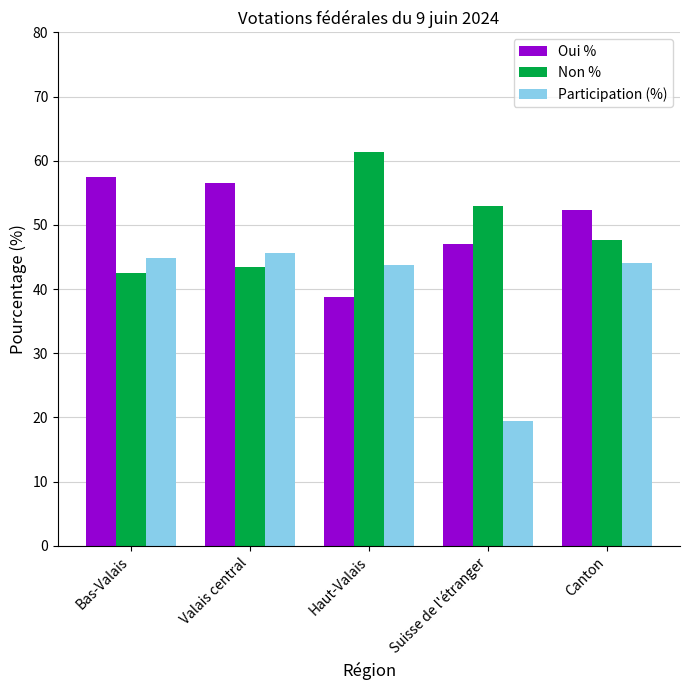

What is the approximate value of Oui % at Suisse de l'étranger?

47.0